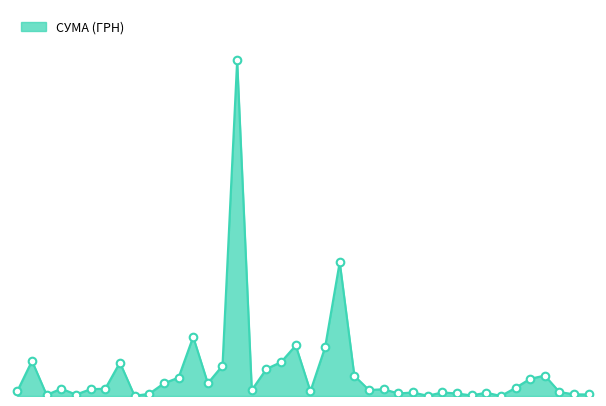

How many lines are shown in the chart?

1